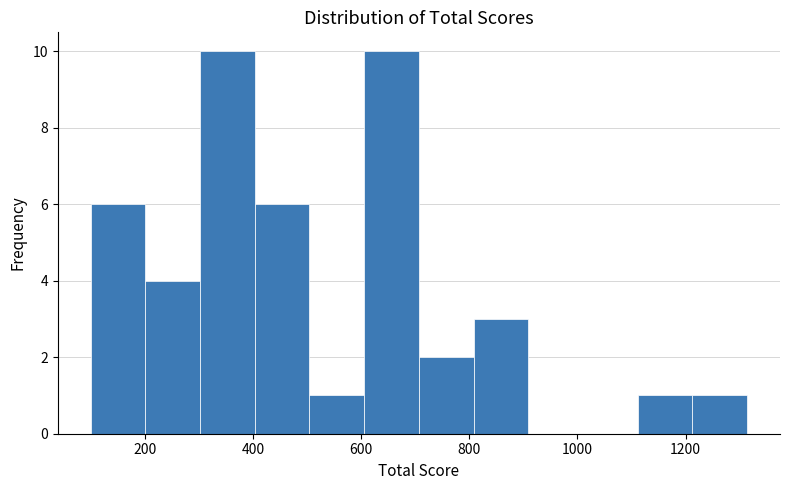

Reading left to right, list every bar in this chart as the range it spans on the x-axis followed by its height. Neither the bar edges nor the heights are printed on the chart, so give them approximately, as read against the axes.

100 to 200: 6
200 to 300: 4
300 to 400: 10
400 to 500: 6
500 to 600: 1
600 to 700: 10
700 to 800: 2
800 to 900: 3
900 to 1020: 0
1020 to 1120: 0
1120 to 1220: 1
1220 to 1320: 1